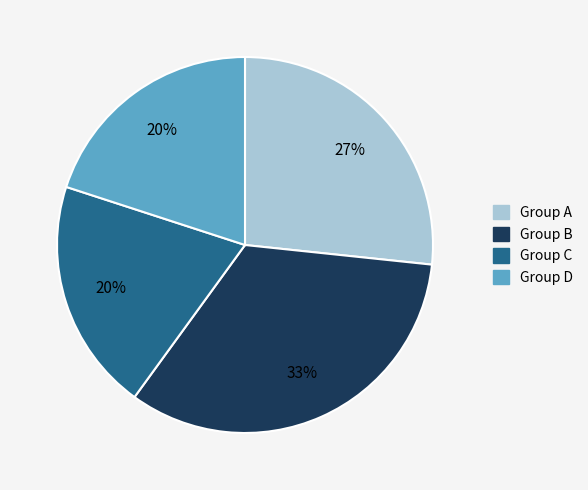

To the nearest percent, what is the difference between the largest and smallest slice percentages?

13%